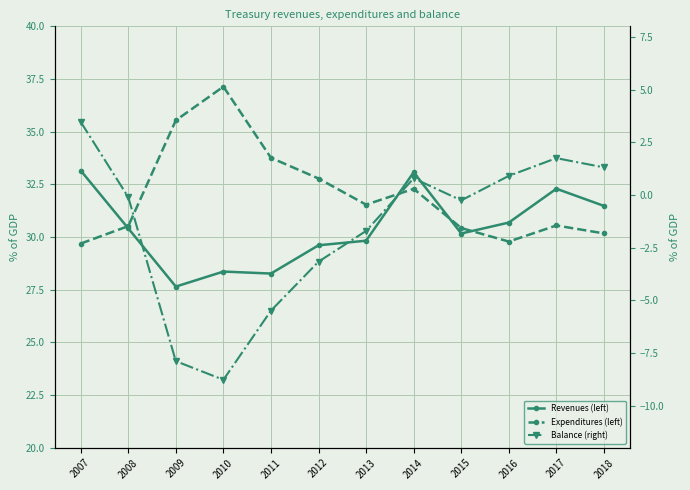

The Balance (right) series shows 1.5 at 2007. True or false?

False